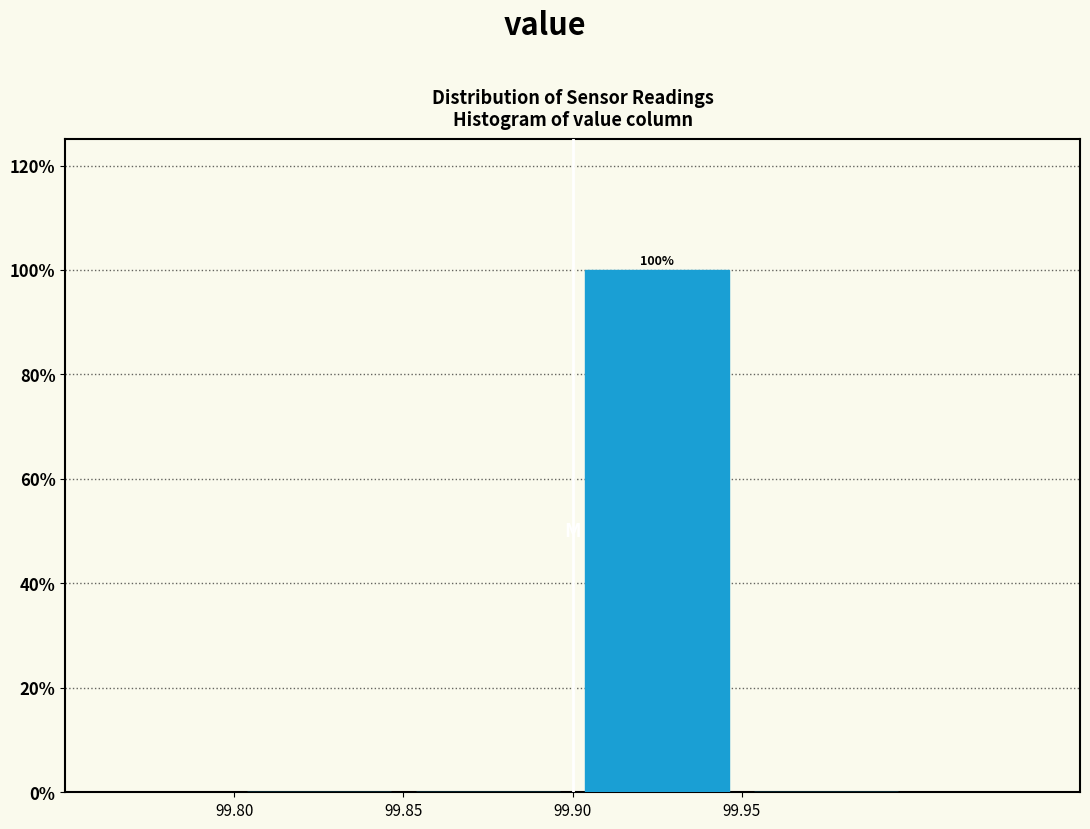

Over which range of the x-axis is the bar tallest?

99.90 to 99.95